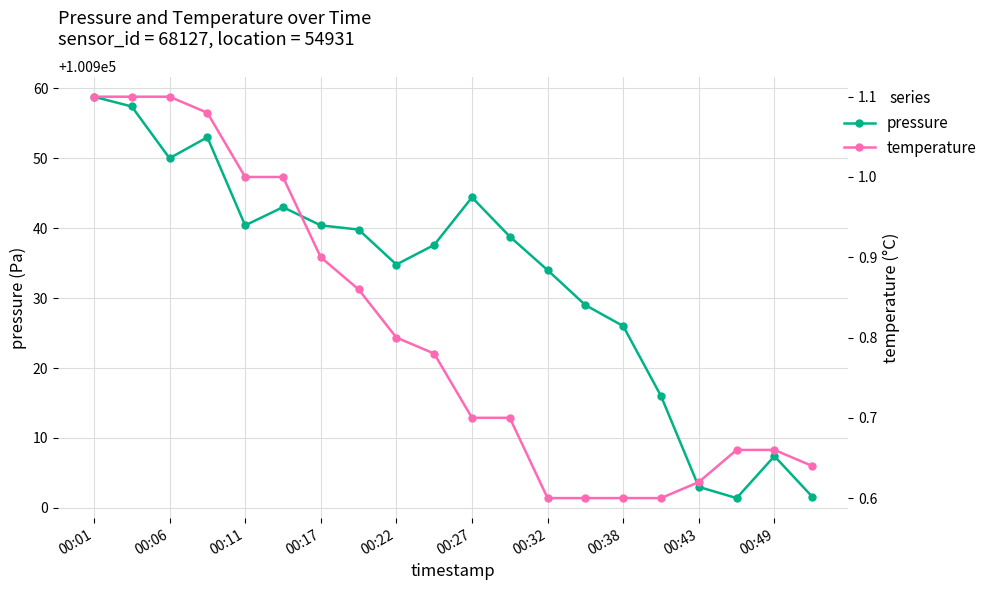

At which category does pressure reach its first local valley?

00:06